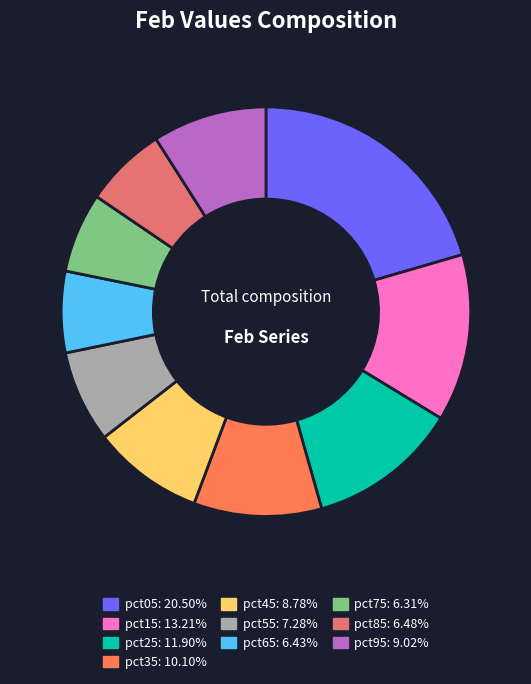

Between pct25 and pct05, which is larger?

pct05